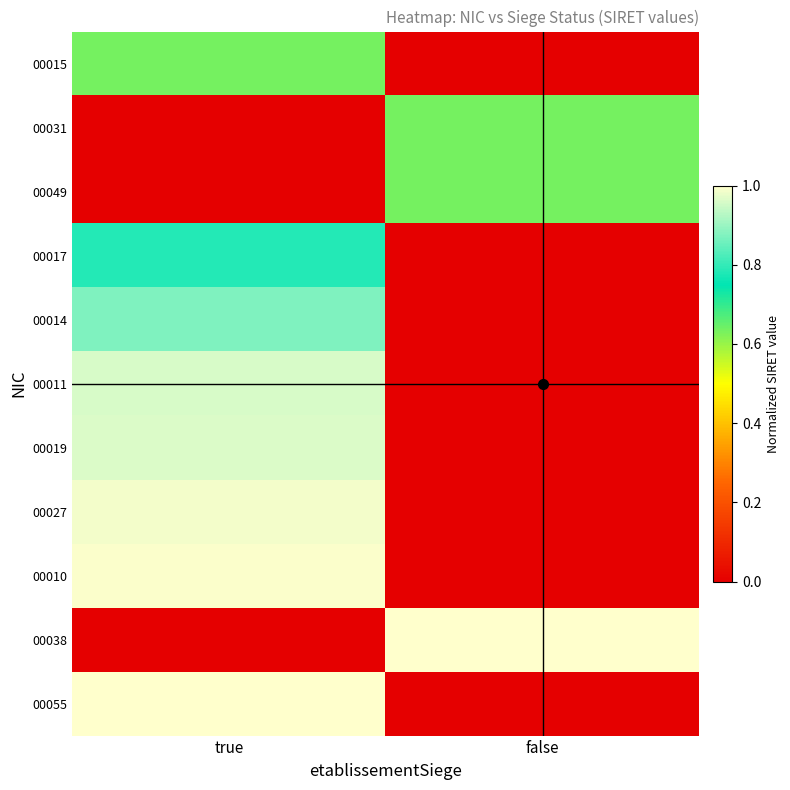

Which series has the largest total across all categories?

00038